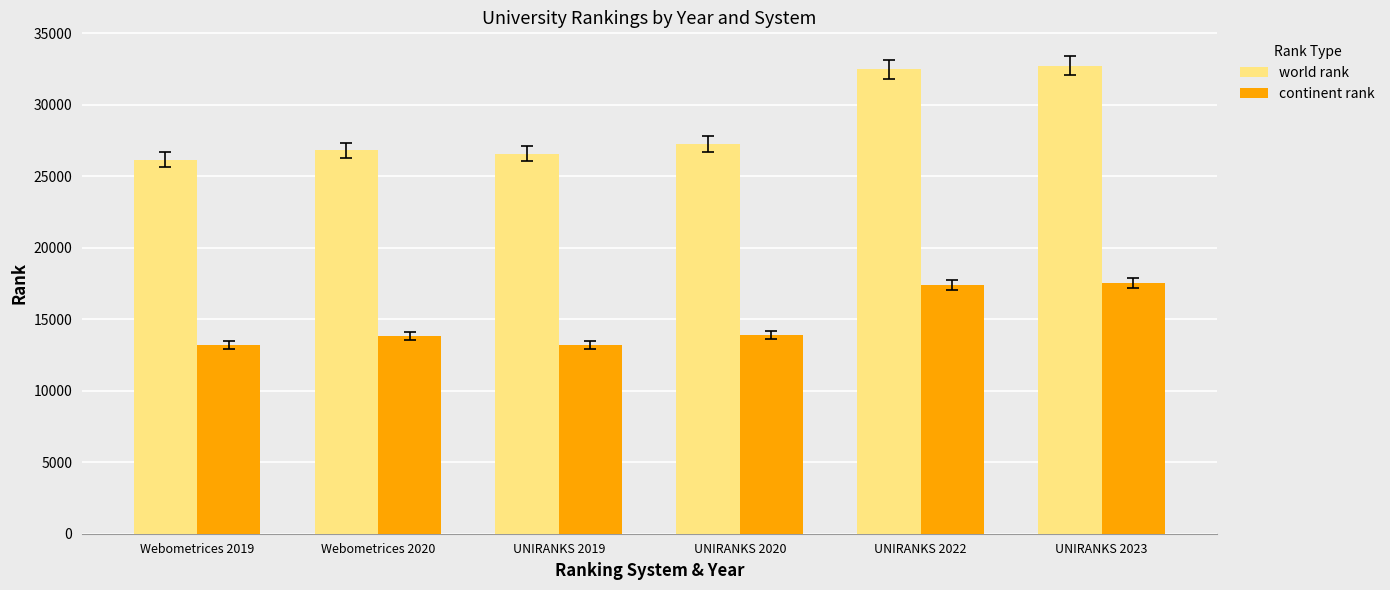

The continent rank series shows 28474 at UNIRANKS 2022. True or false?

False